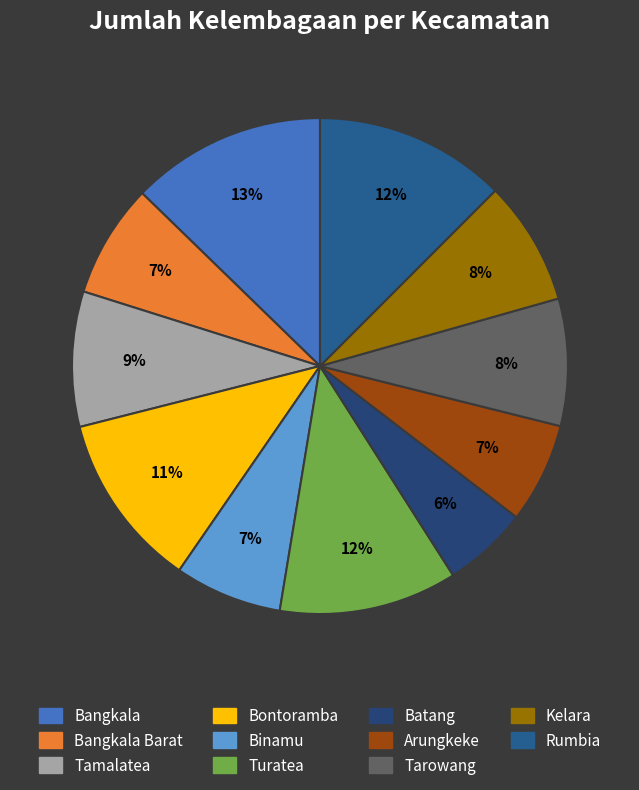

Count the number of slices in the pie.

11